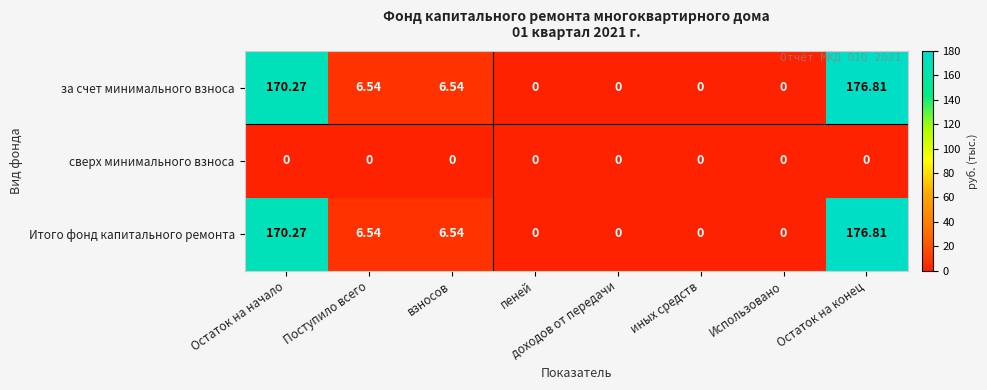

At which category is the sum across all series the highest?

Остаток на конец